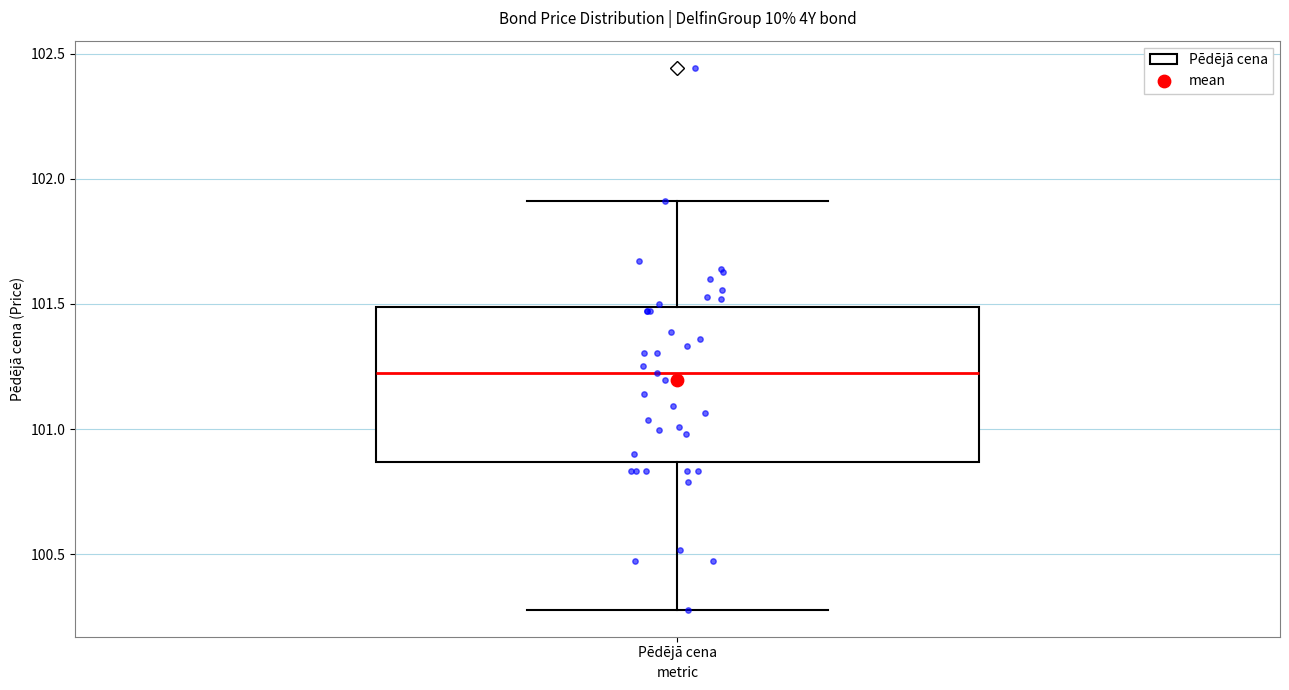

Where does the median line of the box for Pēdējā cena sit on the y-axis? The values are not printed on the chart, so give them approximately, as read against the axis.

101.20